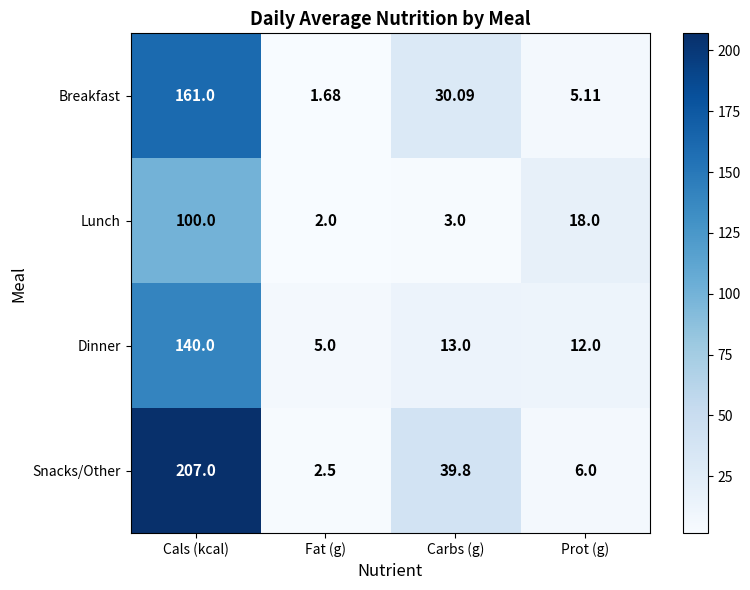

At which category is the sum across all series the highest?

Cals (kcal)